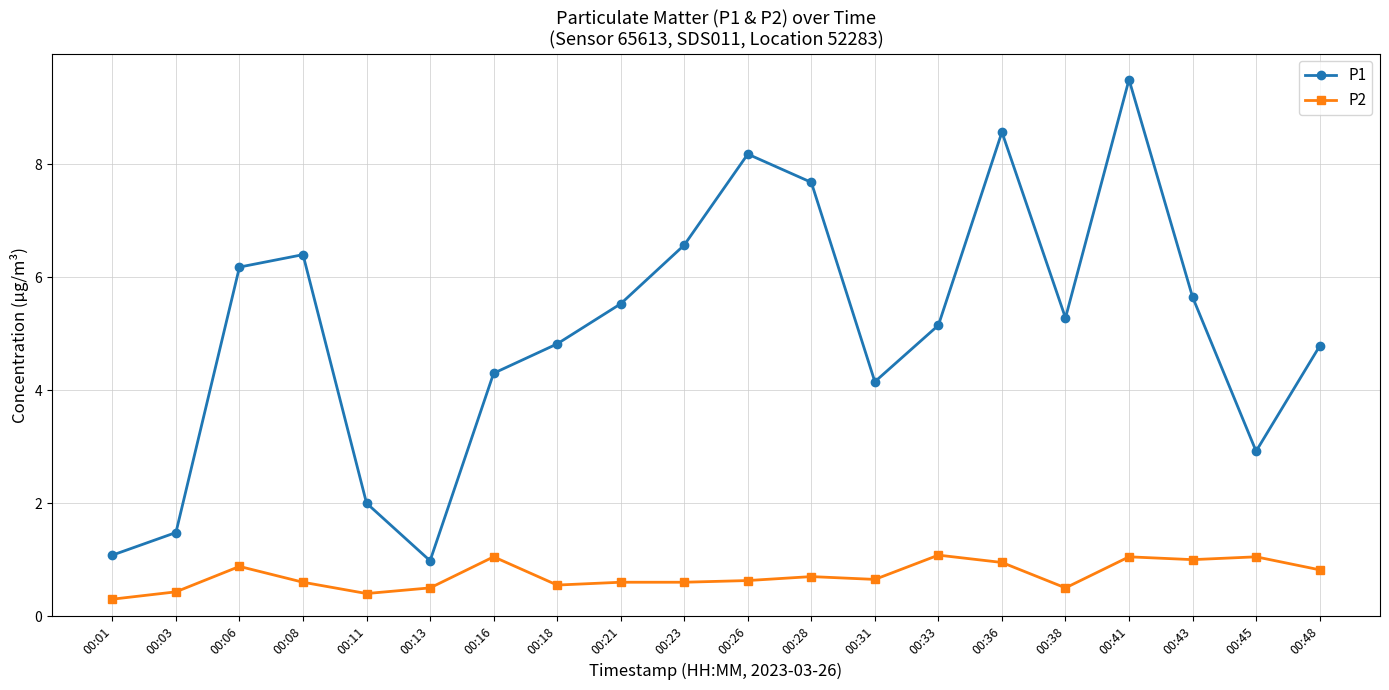

What is the value of the P1 point at the 14th from the left?

5.2